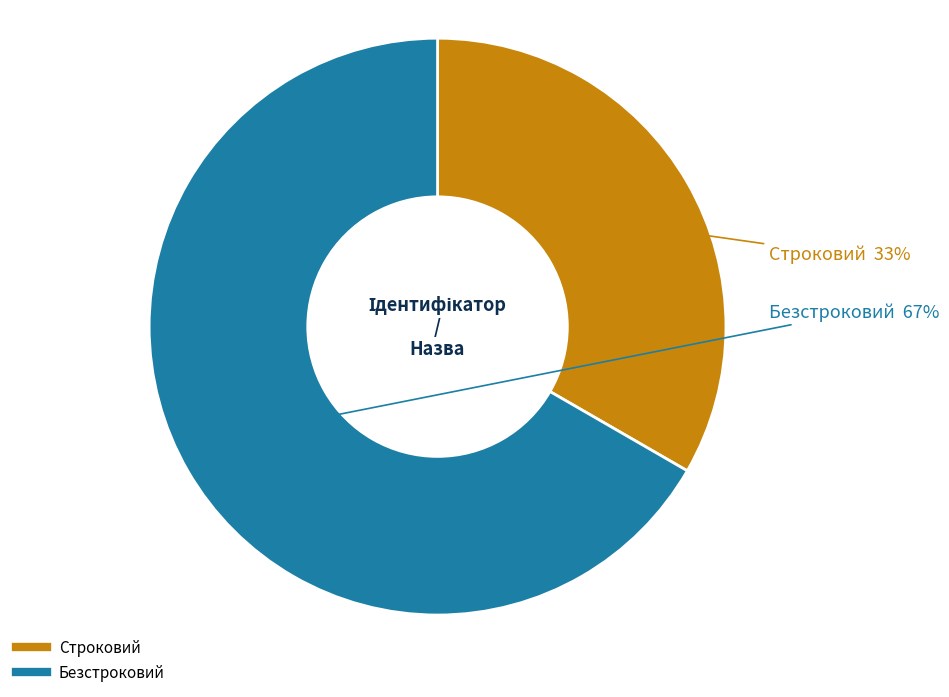

Do Безстроковий and Строковий together represent more than half of the pie?

Yes